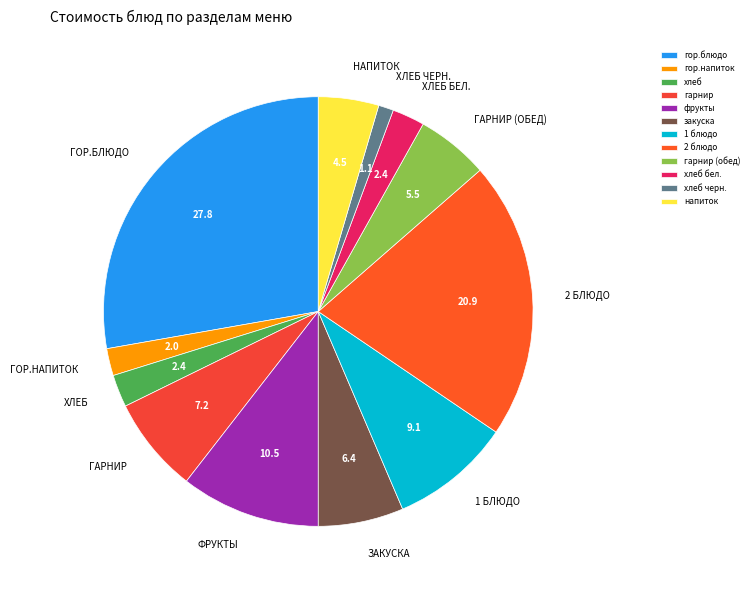

Does гор.напиток represent more than half of the total?

No